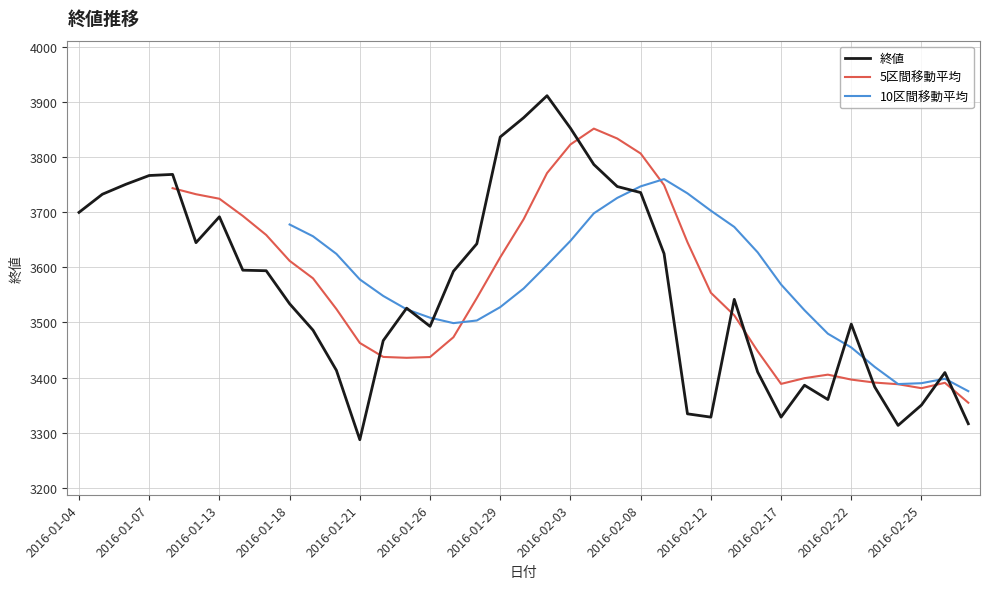

Rank the categories by value from lowest to highest.

2016-01-21, 2016-02-24, 2016-02-29, 2016-02-12, 2016-02-17, 2016-02-10, 2016-02-25, 2016-02-19, 2016-02-23, 2016-02-18, 2016-02-26, 2016-02-16, 2016-01-20, 2016-01-22, 2016-01-19, 2016-01-26, 2016-02-22, 2016-01-25, 2016-01-18, 2016-02-15, 2016-01-27, 2016-01-15, 2016-01-14, 2016-02-09, 2016-01-28, 2016-01-12, 2016-01-13, 2016-01-04, 2016-01-05, 2016-02-08, 2016-02-05, 2016-01-06, 2016-01-07, 2016-01-08, 2016-02-04, 2016-01-29, 2016-02-03, 2016-02-01, 2016-02-02